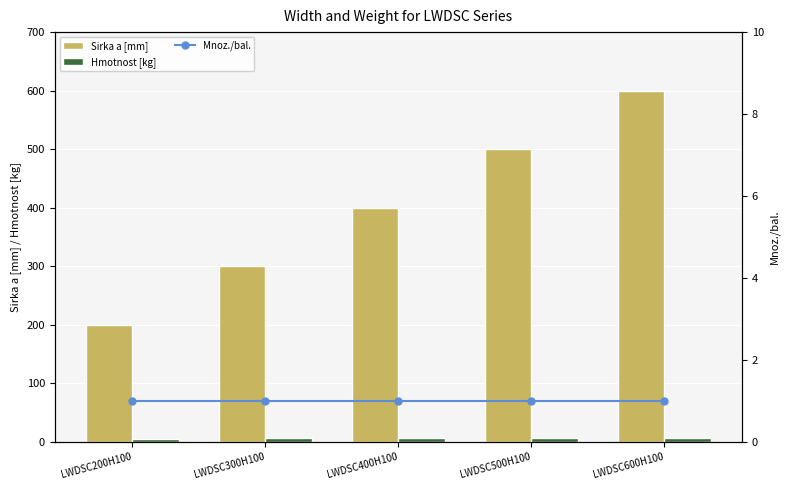

What is the smallest value displayed?

1.0